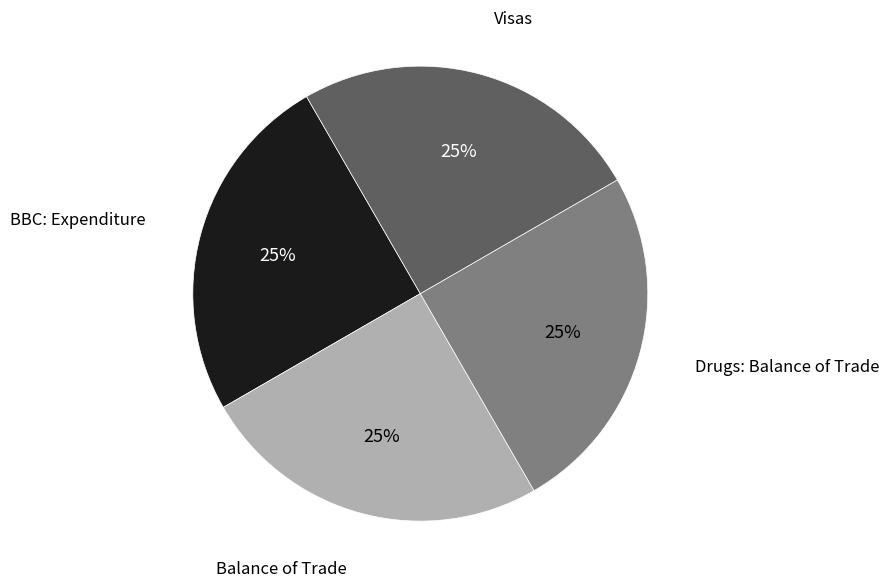

Does any single category account for the majority?

No